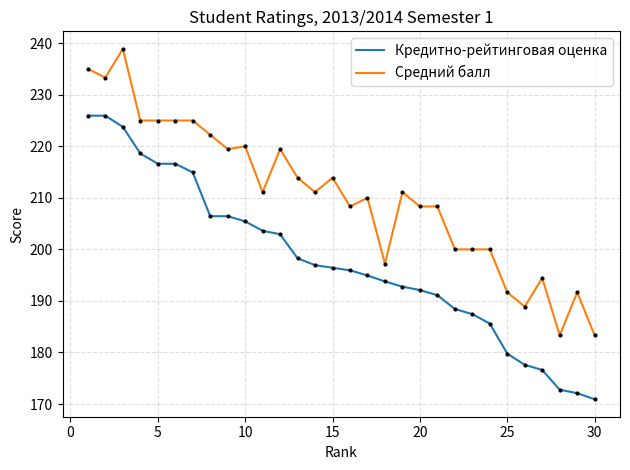

What is the minimum value for Средний балл?

183.3